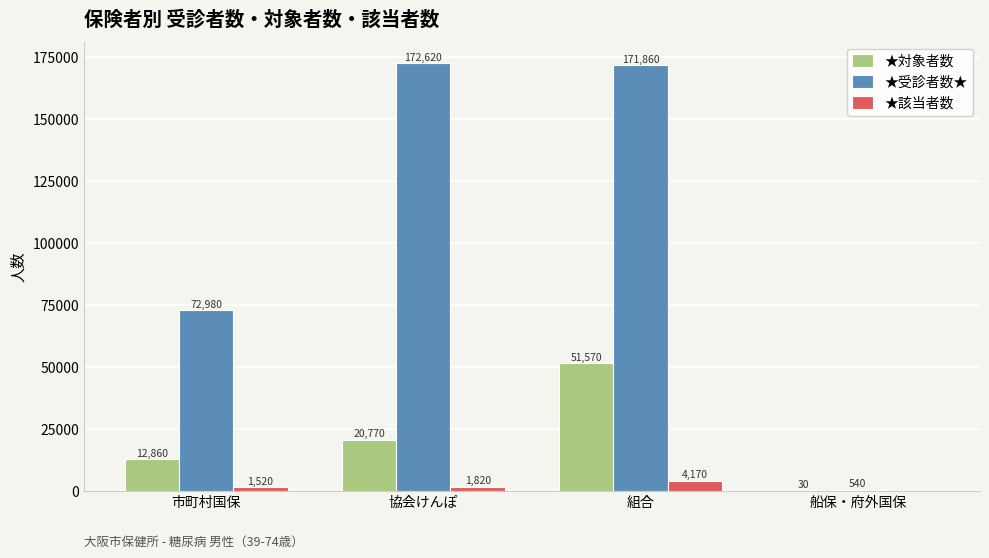

What is the sum of the ★受診者数★ values at 協会けんぽ and 船保・府外国保?

173160